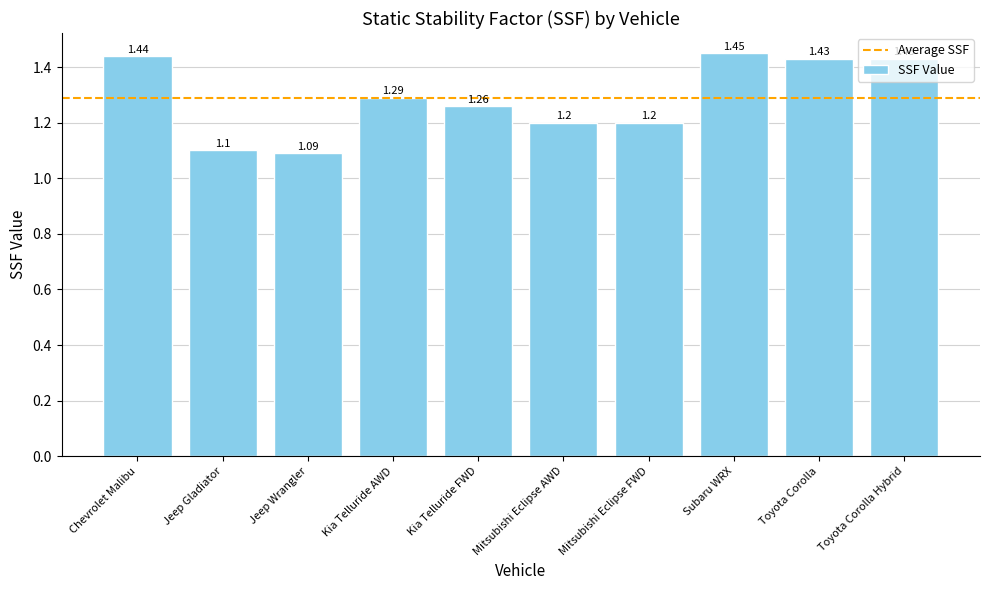

Where is the data nearest to the value 1?

Jeep Wrangler